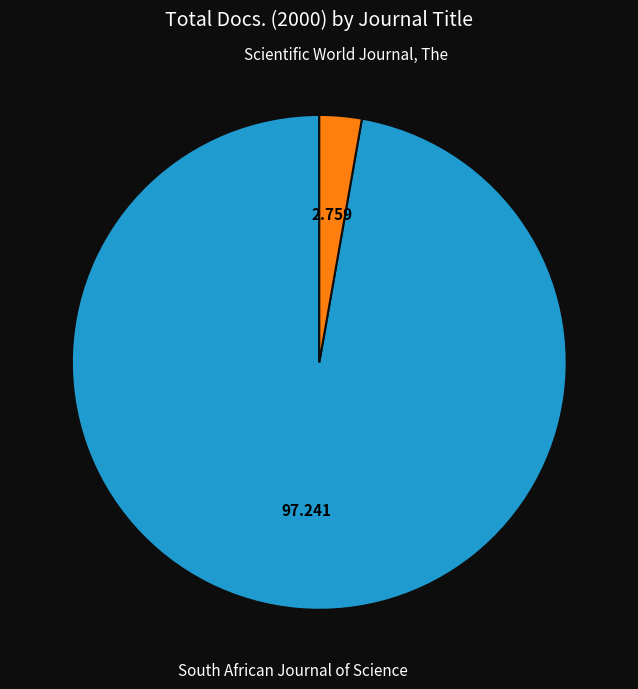

Is there any slice that represents more than half of the pie?

Yes